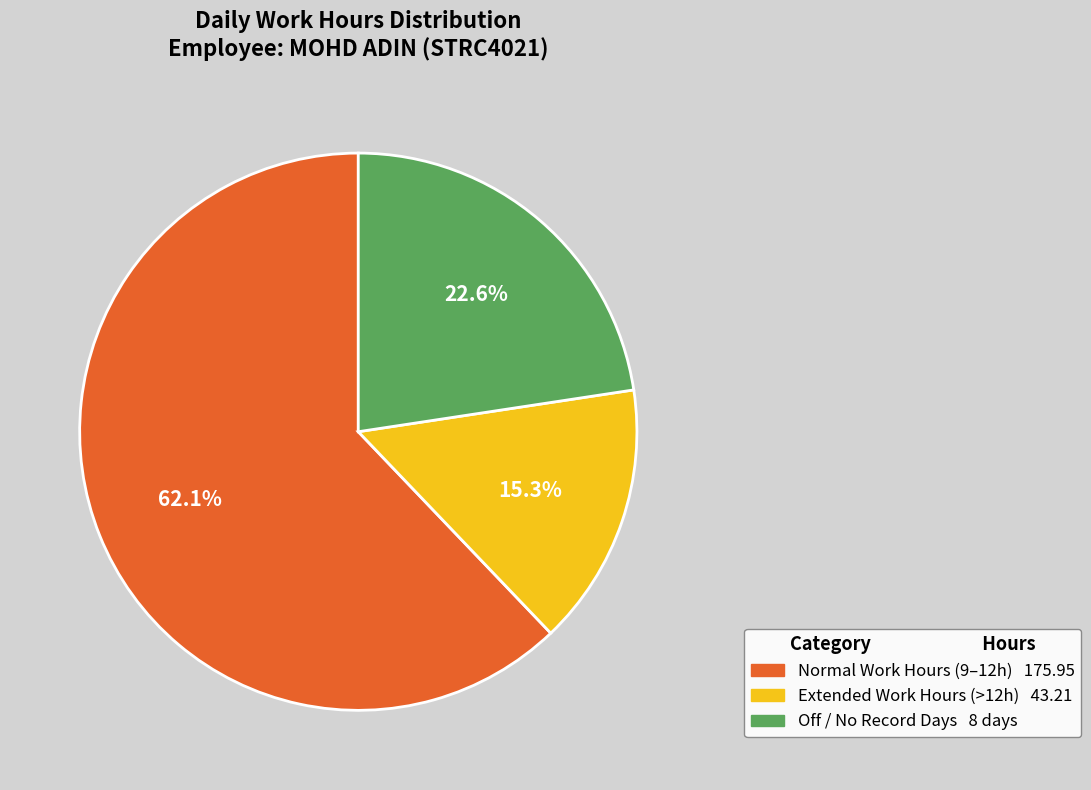

How many segments does this pie chart have?

3